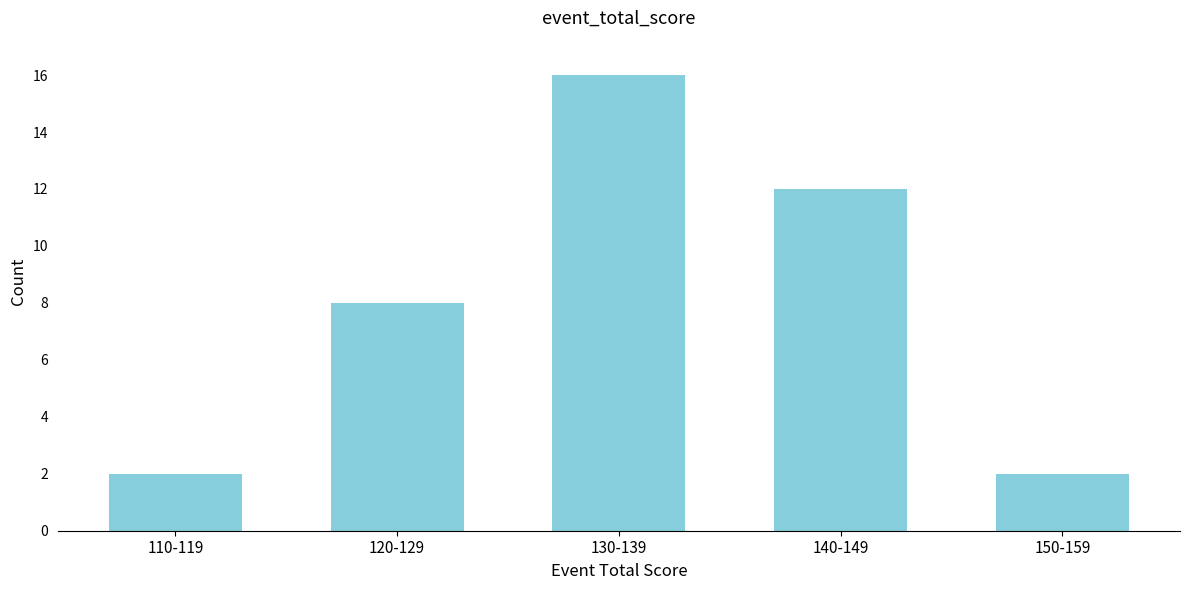

Reading left to right, transcribe all the data shown in this chart.

110-119=2	120-129=8	130-139=16	140-149=12	150-159=2